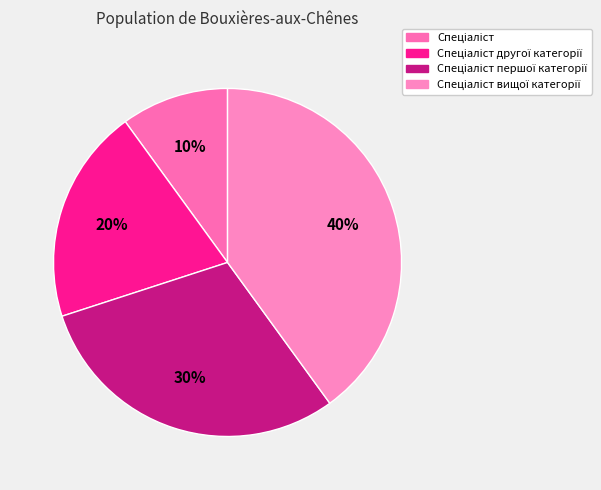

To the nearest percent, what portion does Спеціаліст другої категорії represent?

20%